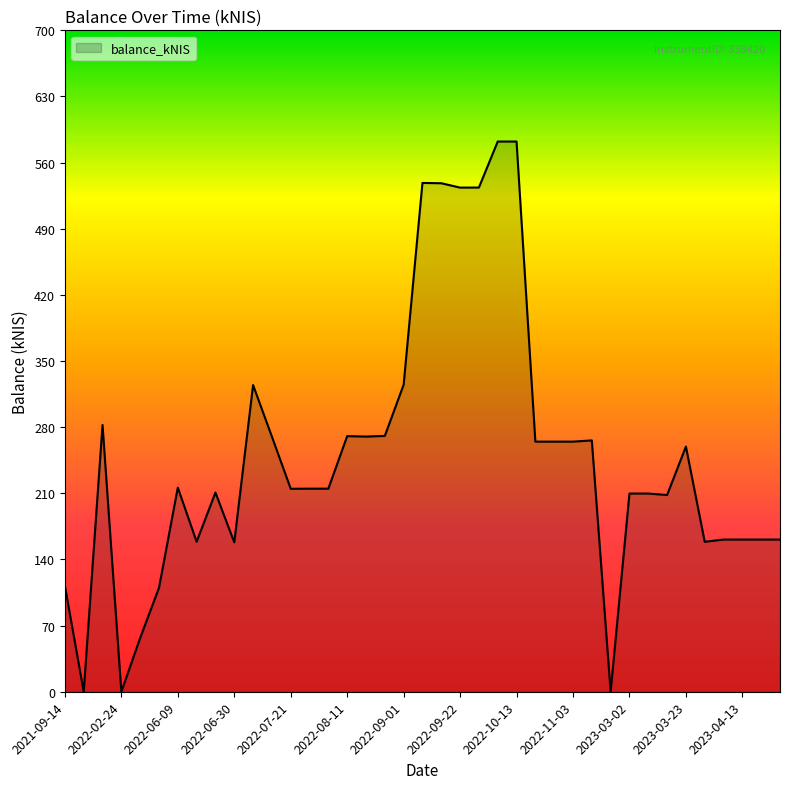

What is the greatest value displayed?

582.3